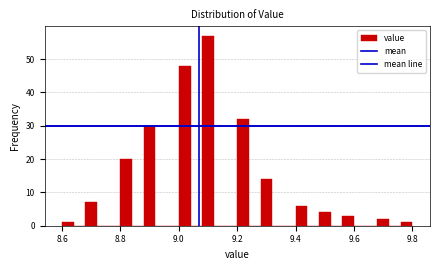

Around what value on the x-axis is the tallest bar? Give the approximate position of its centre, as read against the axis.

9.10